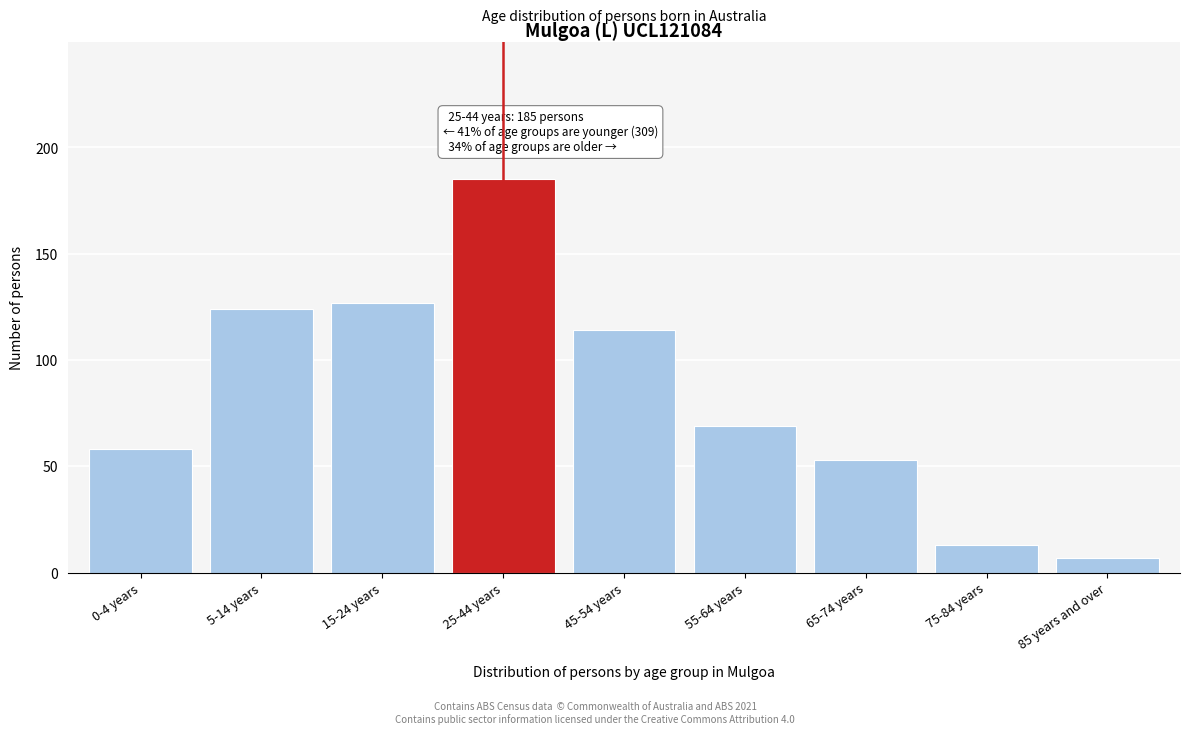

Reading left to right, extract all data points from this chart.

0-4 years=58	5-14 years=124	15-24 years=127	25-44 years=185	45-54 years=114	55-64 years=69	65-74 years=53	75-84 years=13	85 years and over=7